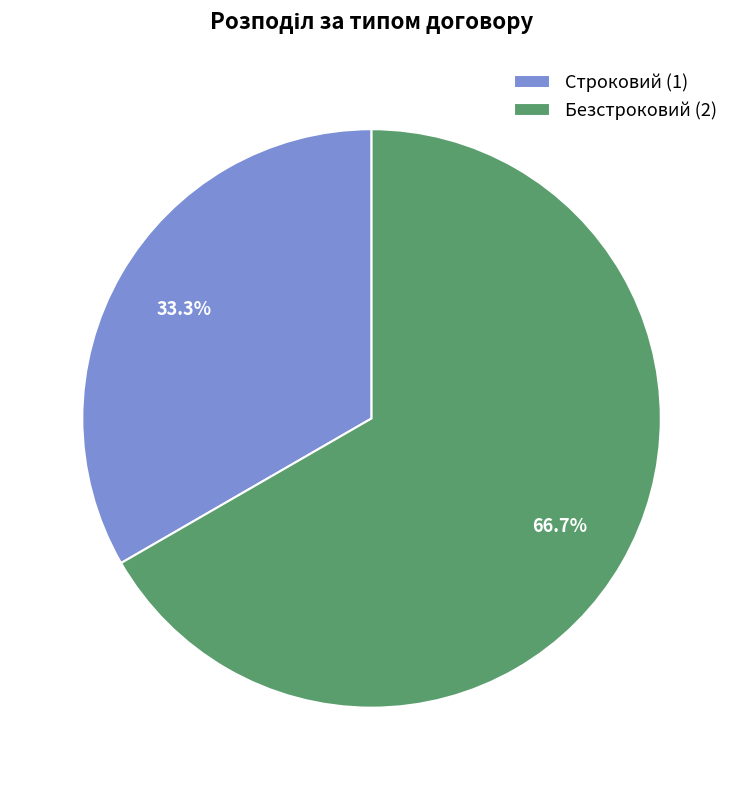

How many slices are in this pie chart?

2